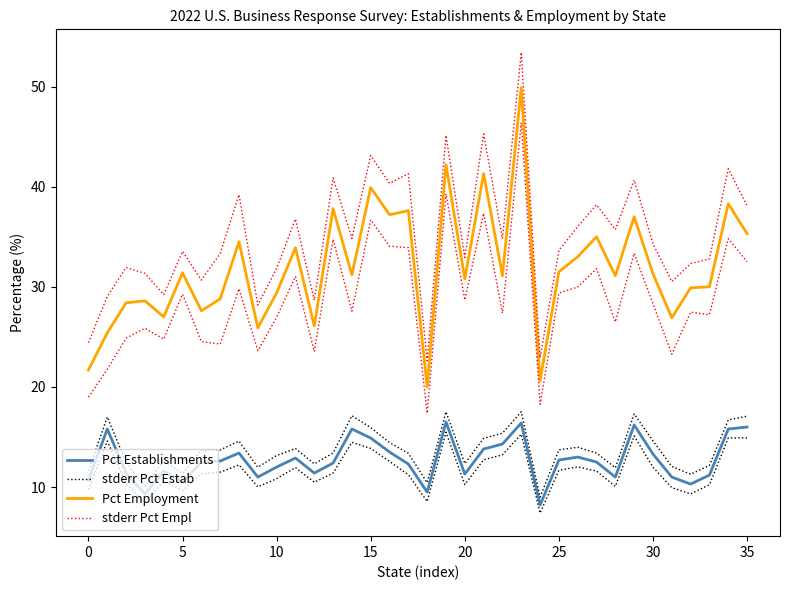

At which label is Pct Employment closest to 34?

11